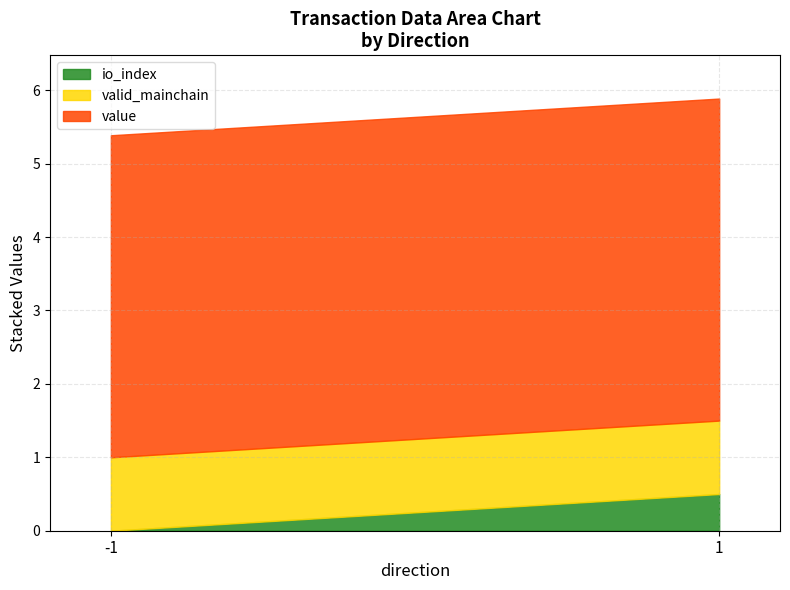

What is the total value across all series at 1?

5.9